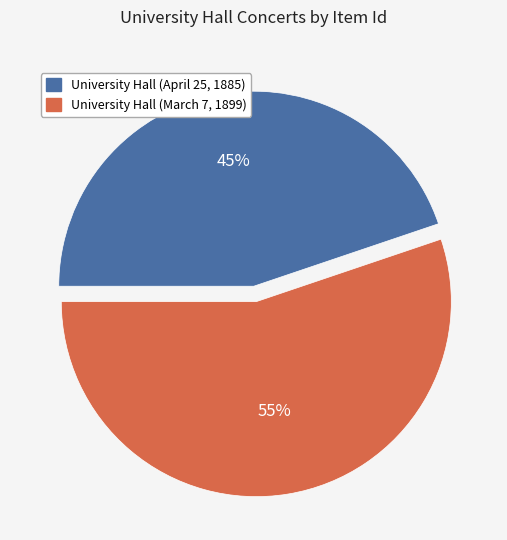

What is the majority slice?

University Hall (March 7, 1899)